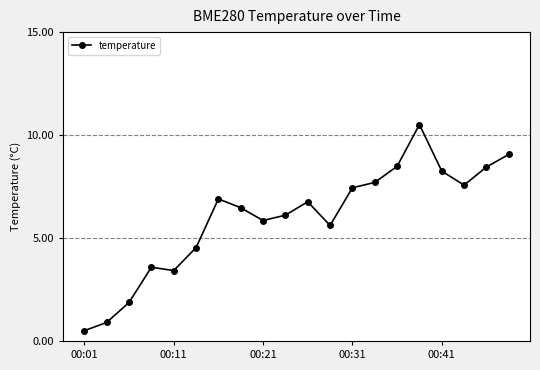

Does the chart have visible grid lines?

No